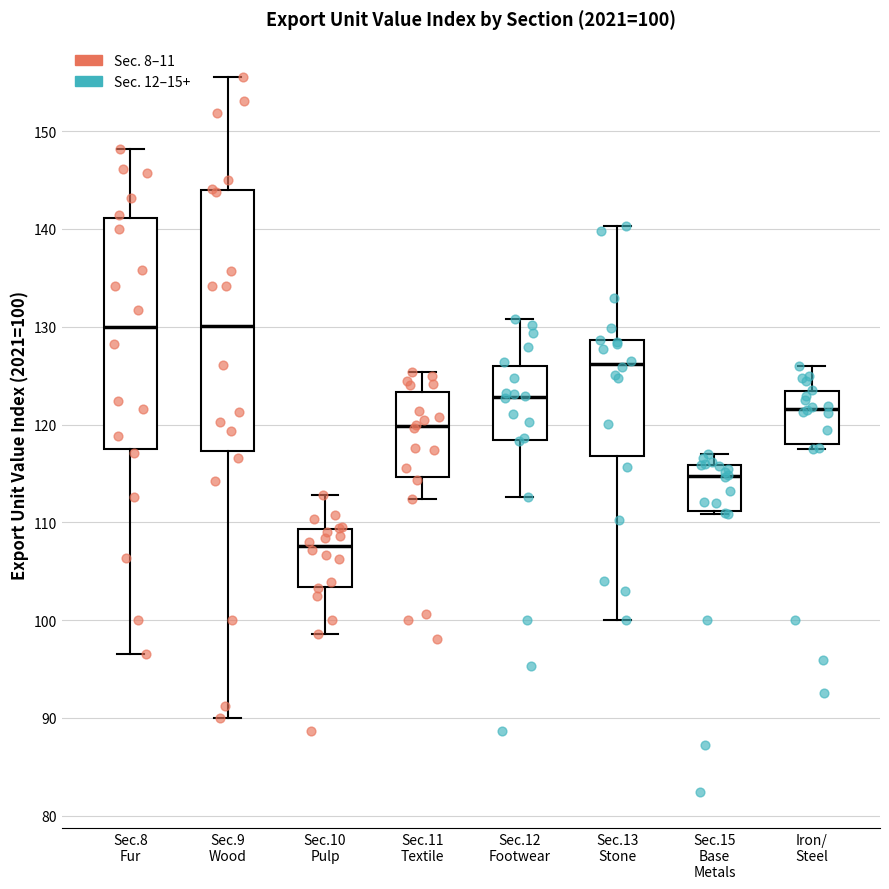

Which box has the lowest median line?

Sec.10 Pulp